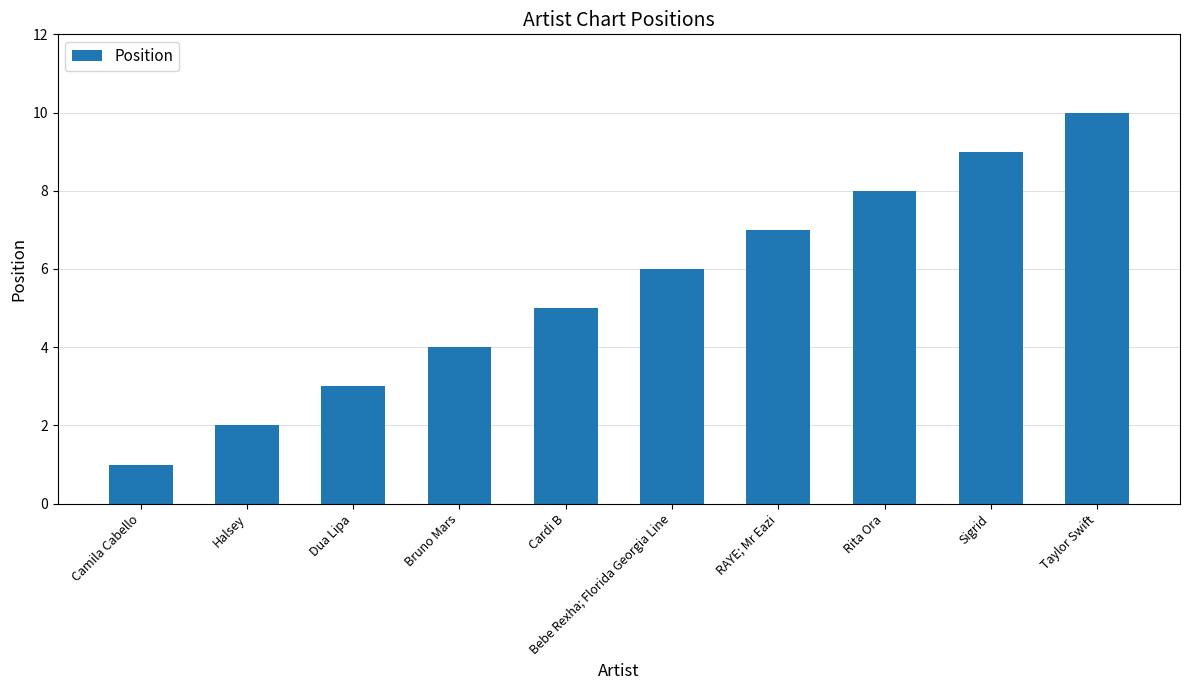

How many data points are less than 6?

5